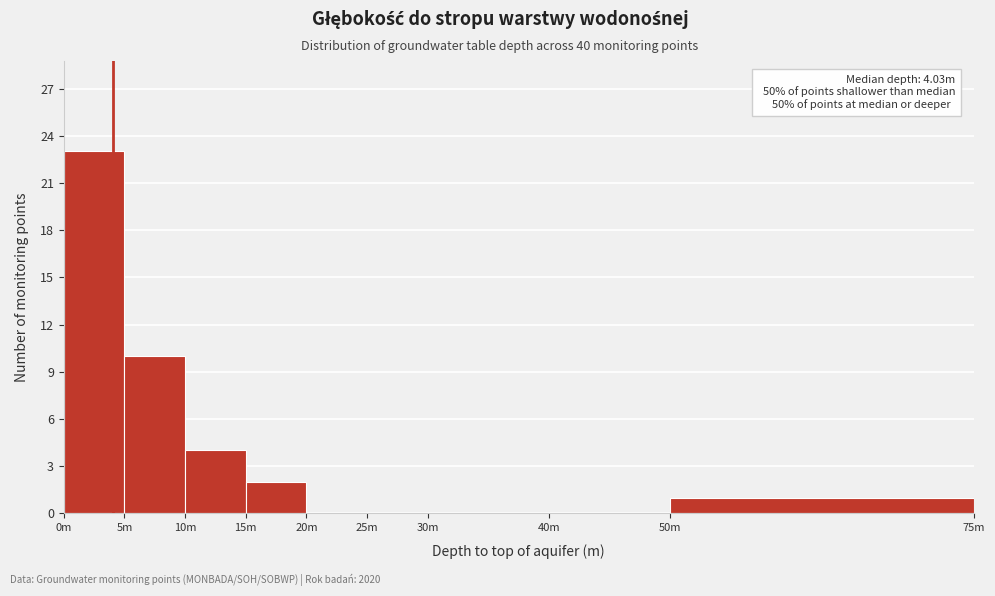

Reading left to right, what are all the values shown in this chart?

0m=23	5m=10	10m=4	15m=2	20m=0	25m=0	30m=0	40m=0	50m=1